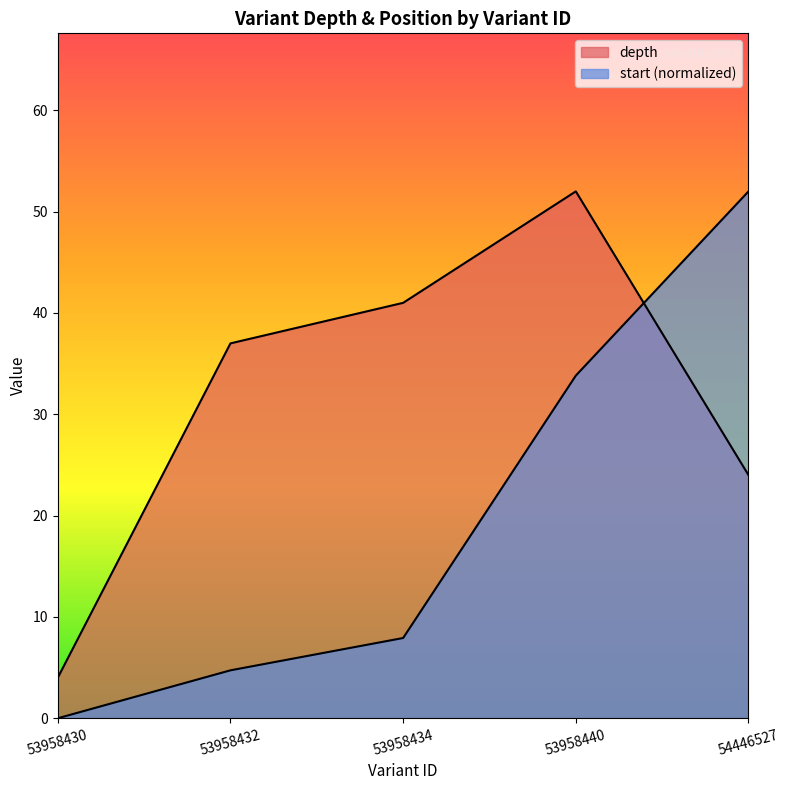

True or false: start has more than 0 points higher than both neighbors.

False